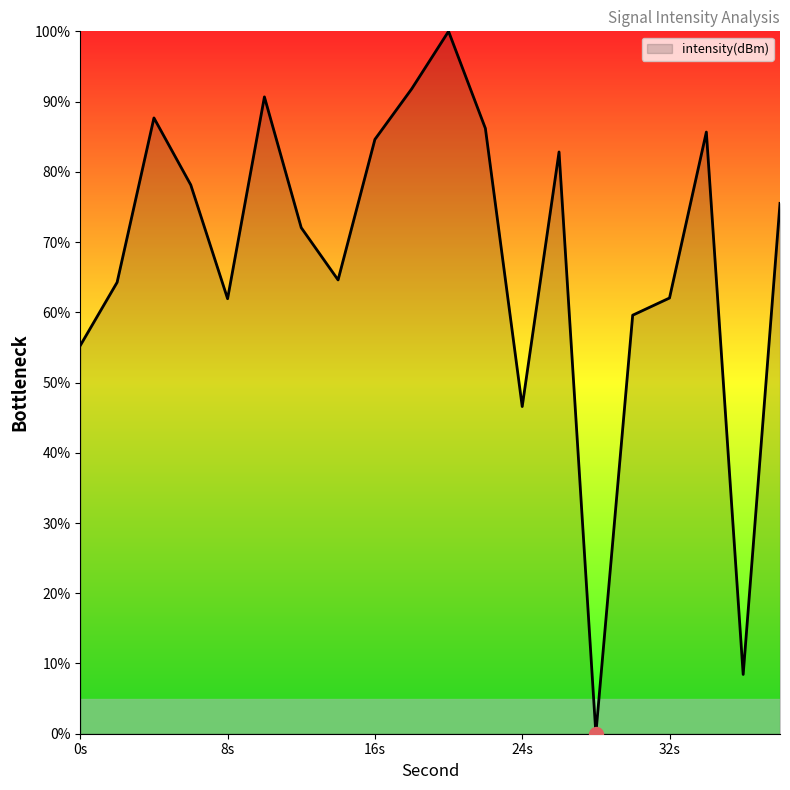

What is the greatest value displayed?

100.0